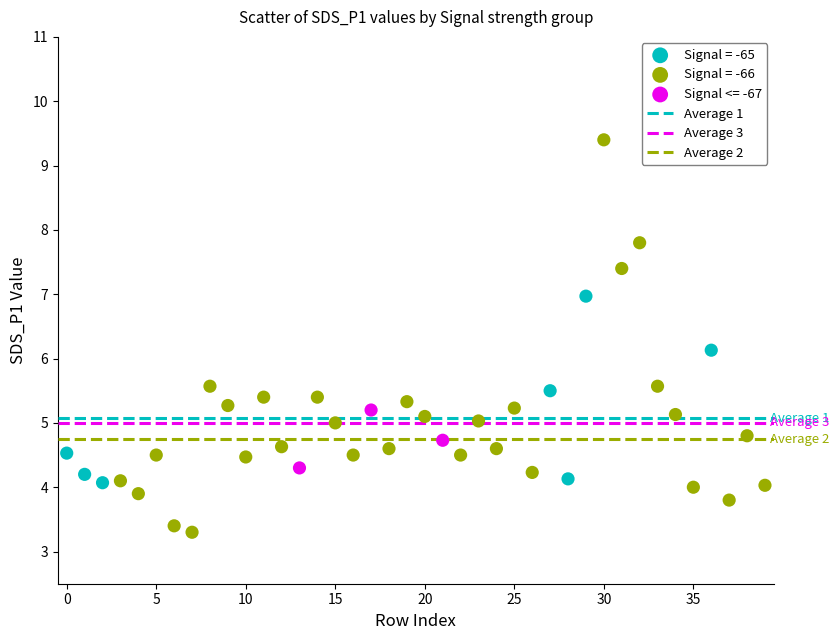

Which series contains the highest Y value?

Signal = -66